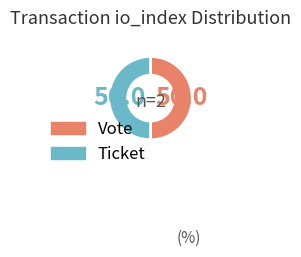

Which category has the smallest portion of the pie?

Ticket (io_index=0)